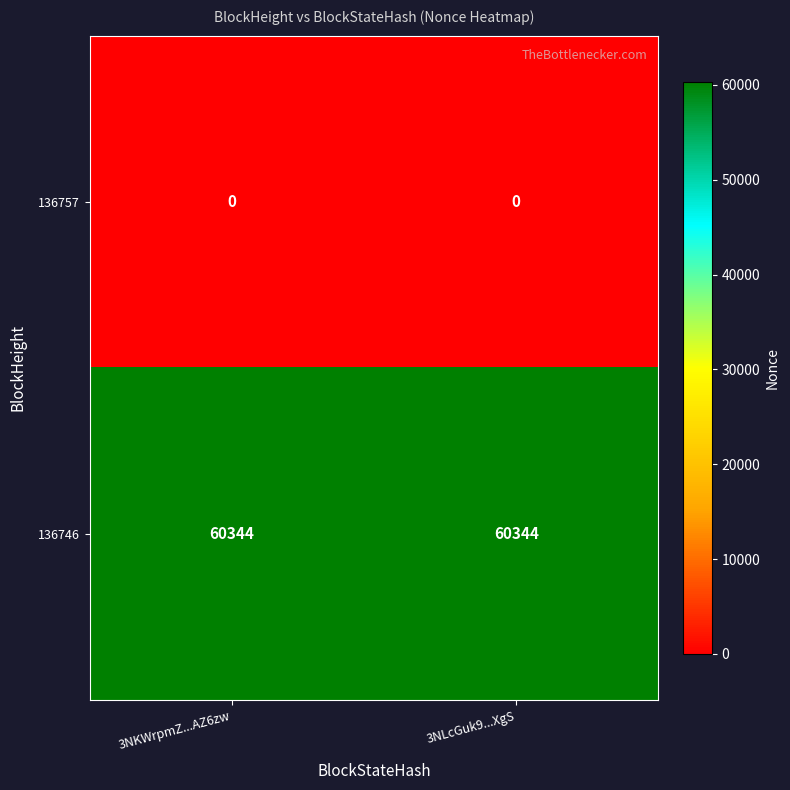

Which series has the largest total across all categories?

136746